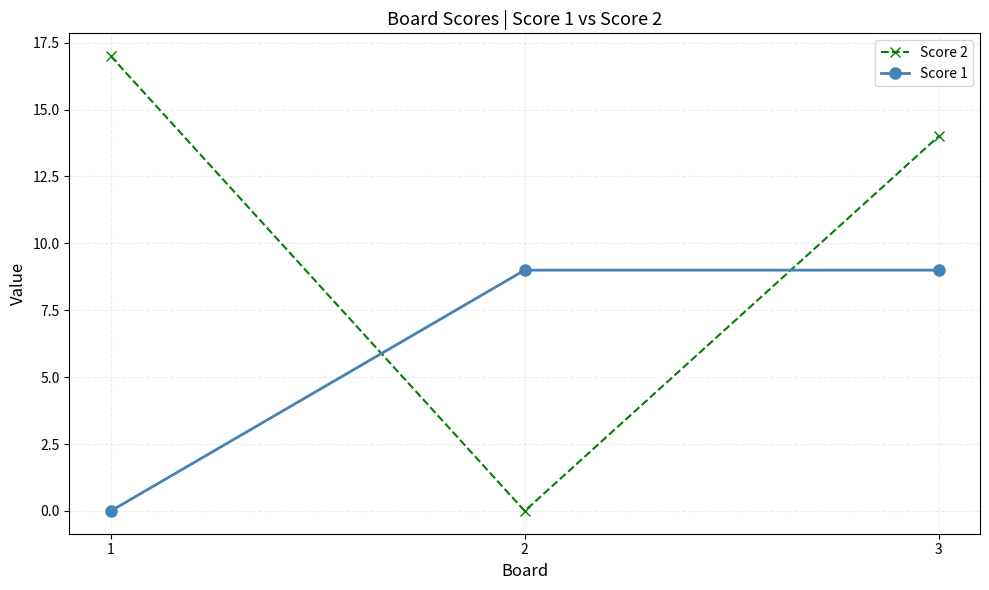

Reading left to right, transcribe all the data shown in this chart.

Score 2: 17	0	14
Score 1: 0	9	9